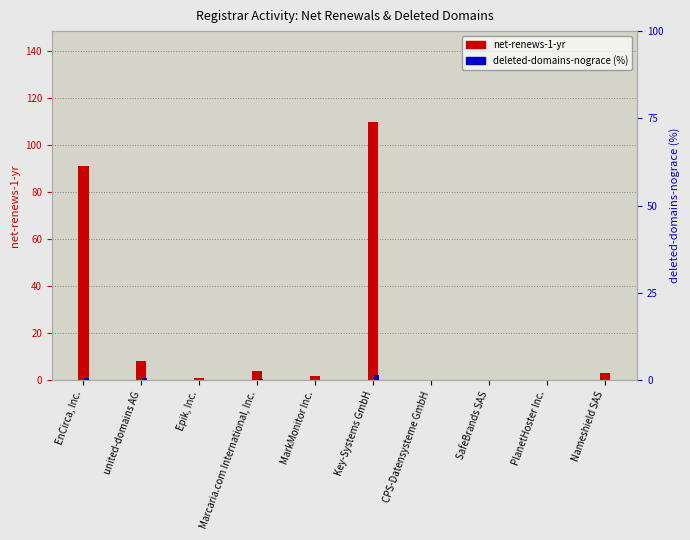

What is the sum of all deleted-domains-nograce (%) values?

3.1